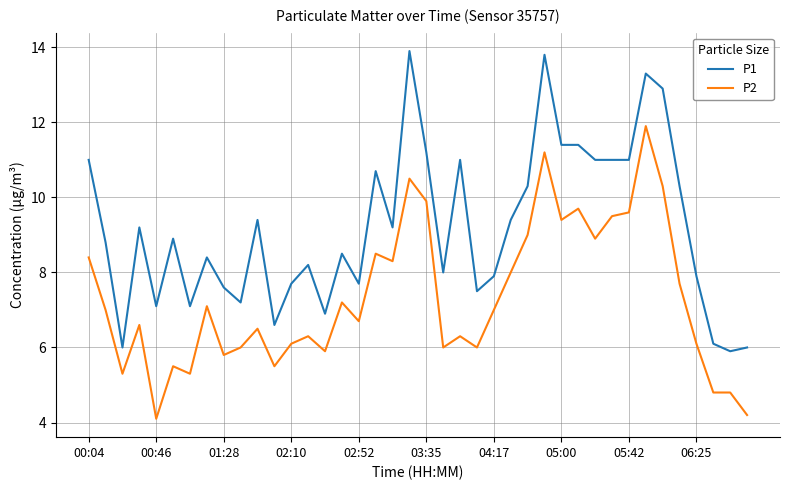

What is the minimum value shown in the chart?

4.1